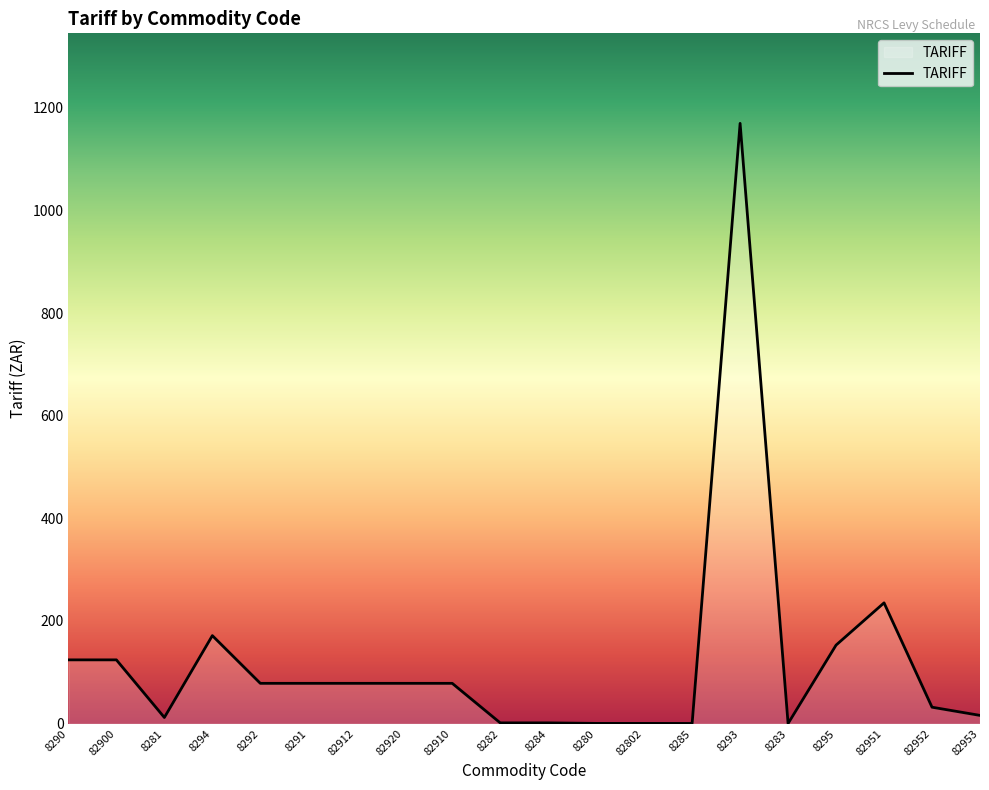

At which category does the chart reach its peak across all series?

8293